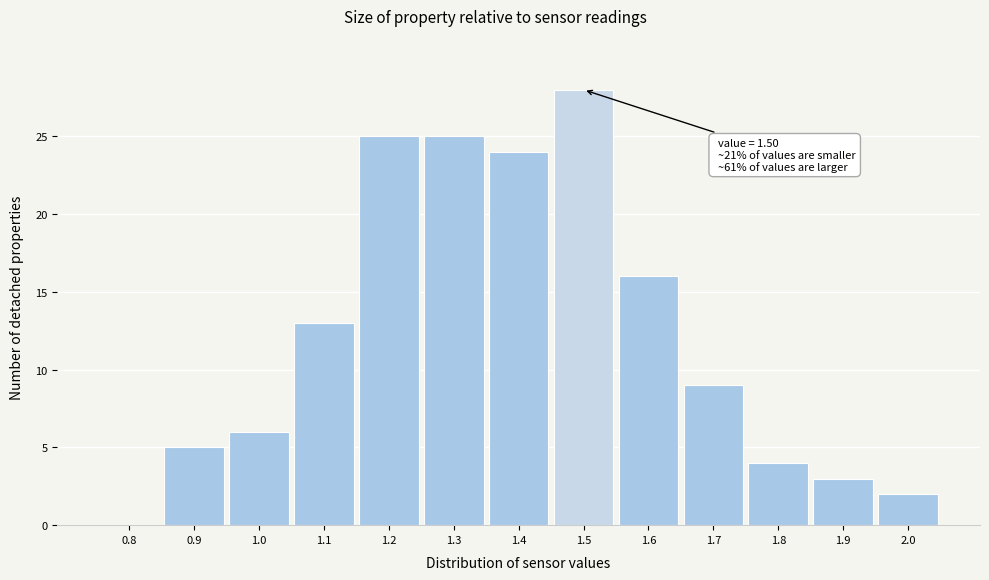

Reading right to left, list all the values displayed in this chart.

2.0=2	1.9=3	1.8=4	1.7=9	1.6=16	1.5=28	1.4=24	1.3=25	1.2=25	1.1=13	1.0=6	0.9=5	0.8=0